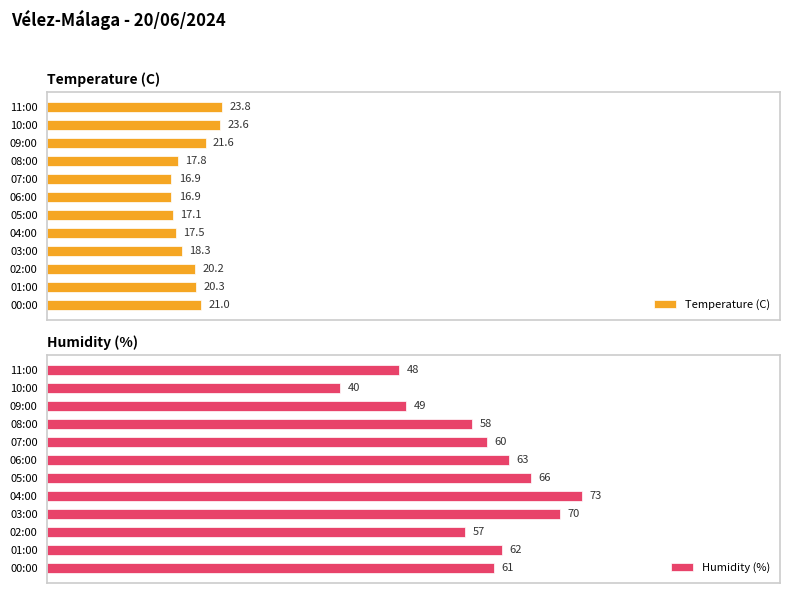

Reading left to right, transcribe all the data shown in this chart.

Temperature (C): 23.8	23.6	21.6	17.8	16.9	16.9	17.1	17.5	18.3	20.2	20.3	21.0
Humidity (%): 48.0	40.0	49.0	58.0	60.0	63.0	66.0	73.0	70.0	57.0	62.0	61.0